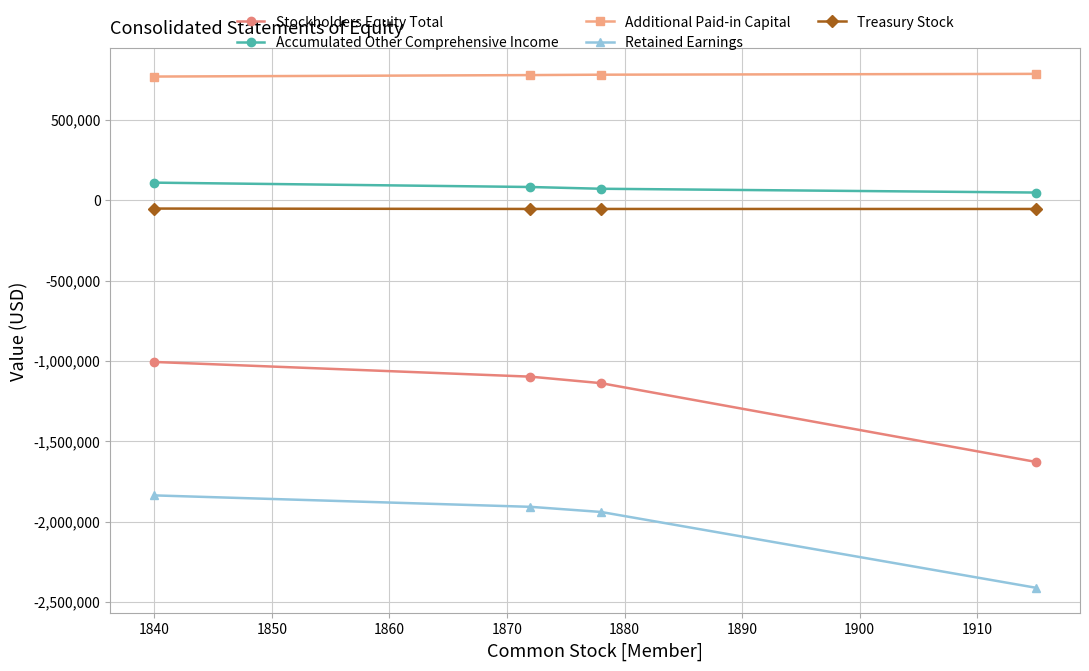

Which series has the largest range (max minus min)?

Stockholders Equity Total